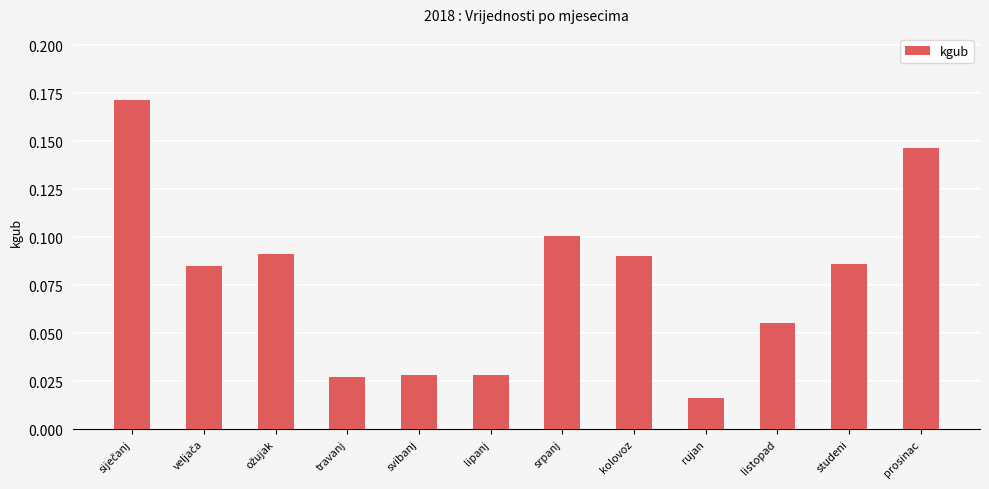

What position from the left is rujan?

9